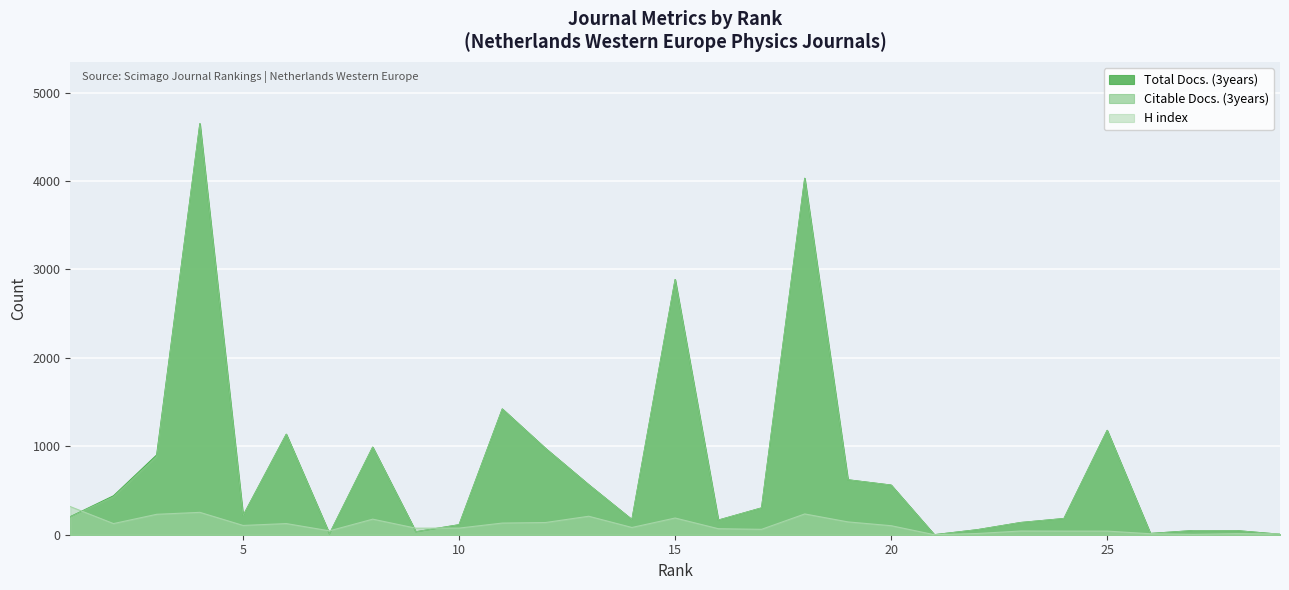

Rank the series at 3 from lowest to highest value.

H index, Citable Docs. (3years), Total Docs. (3years)